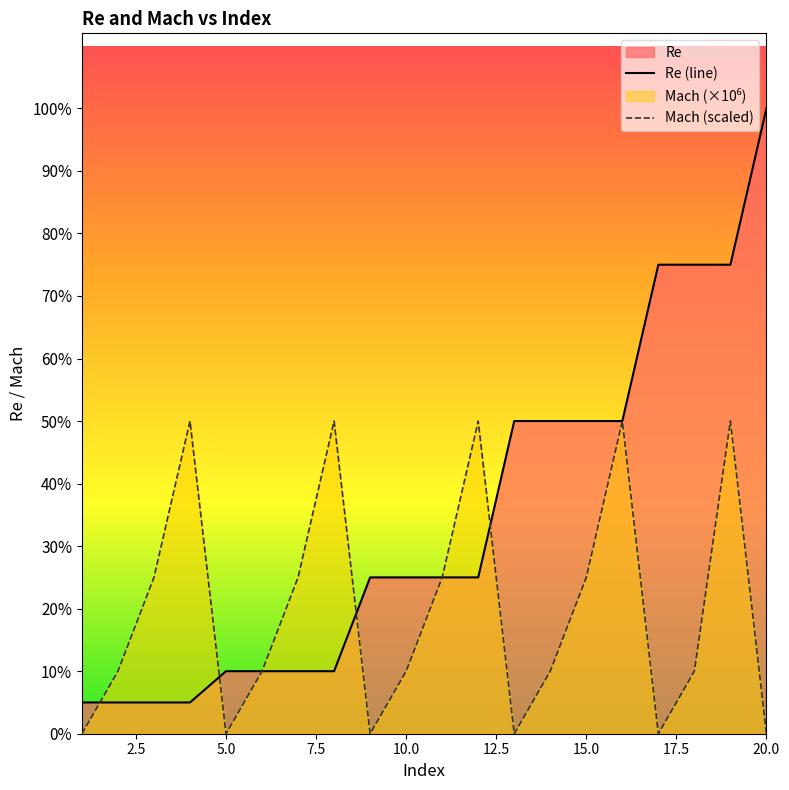

Which series has the widest spread of values?

Re (line)